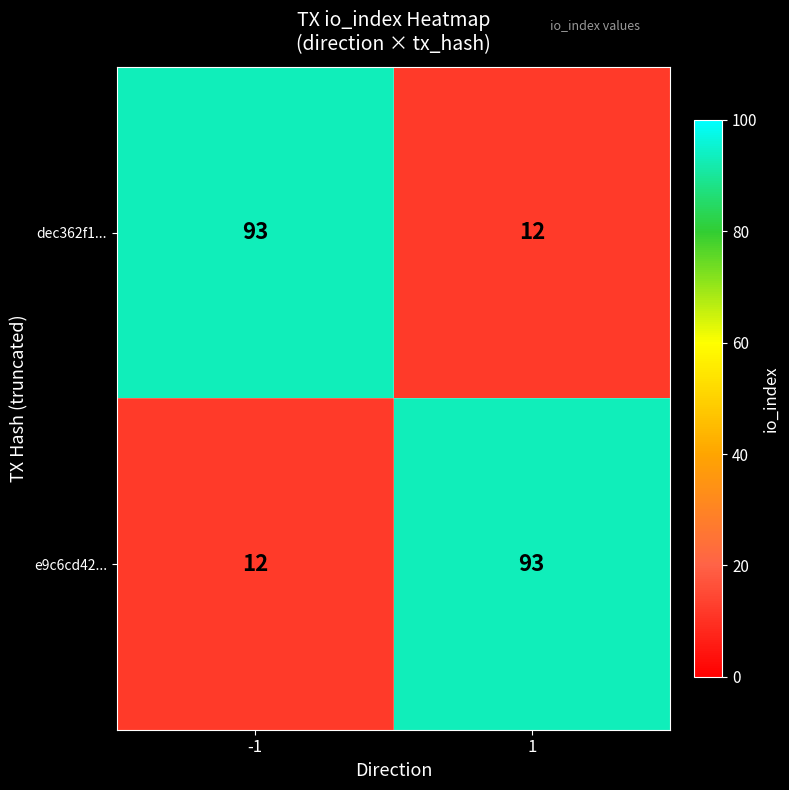

Reading left to right, transcribe all the data shown in this chart.

dec362f1...: 93	12
e9c6cd42...: 12	93